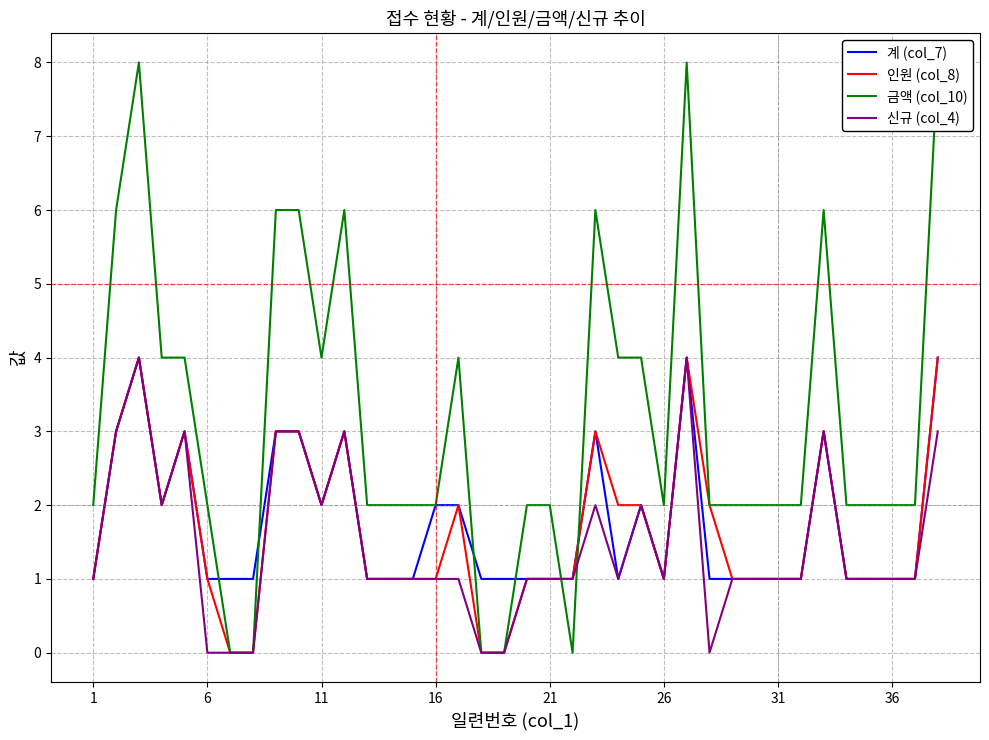

How many interior local peaks does the 금액 (col_10) series have?

6